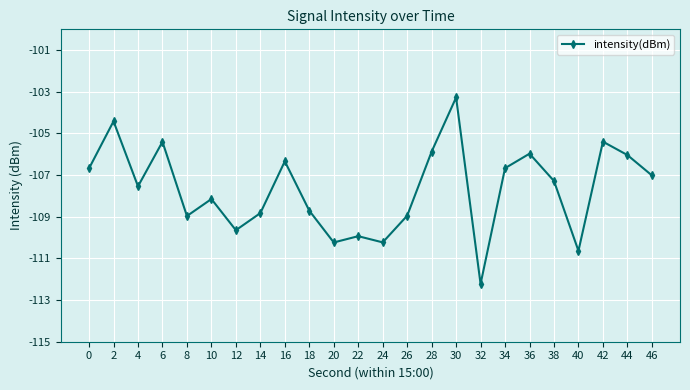

At which category does the data reach its first local valley?

4